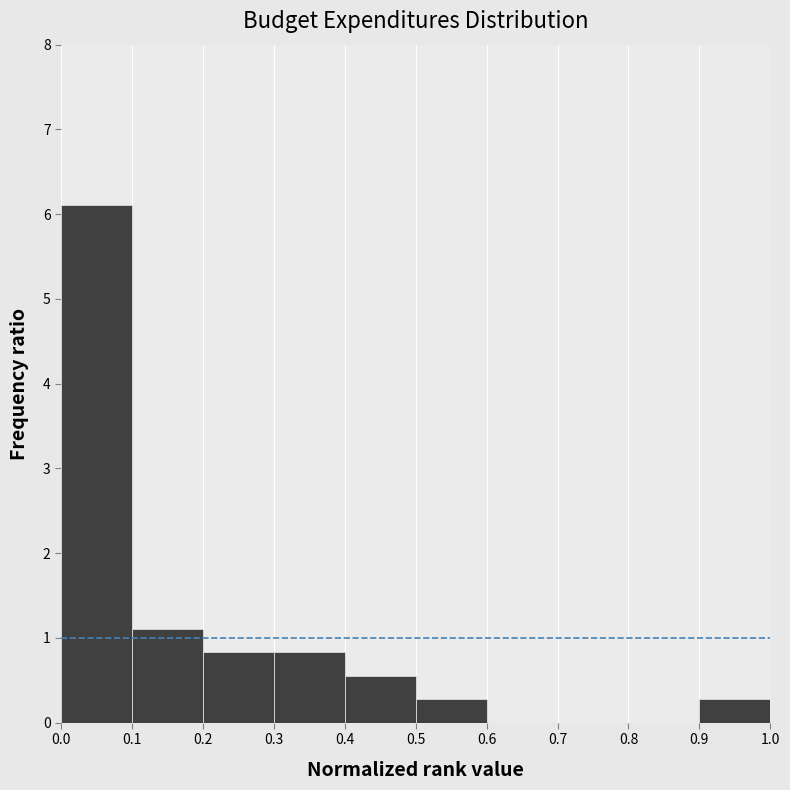

Reading left to right, list every bar in this chart as the range it spans on the x-axis followed by its height. The values are not printed on the chart, so give them approximately, as read against the axis.

0.0 to 0.1: 6.1
0.1 to 0.2: 1.1
0.2 to 0.3: 0.8
0.3 to 0.4: 0.8
0.4 to 0.5: 0.6
0.5 to 0.6: 0.3
0.6 to 0.7: 0
0.7 to 0.8: 0
0.8 to 0.9: 0
0.9 to 1.0: 0.3